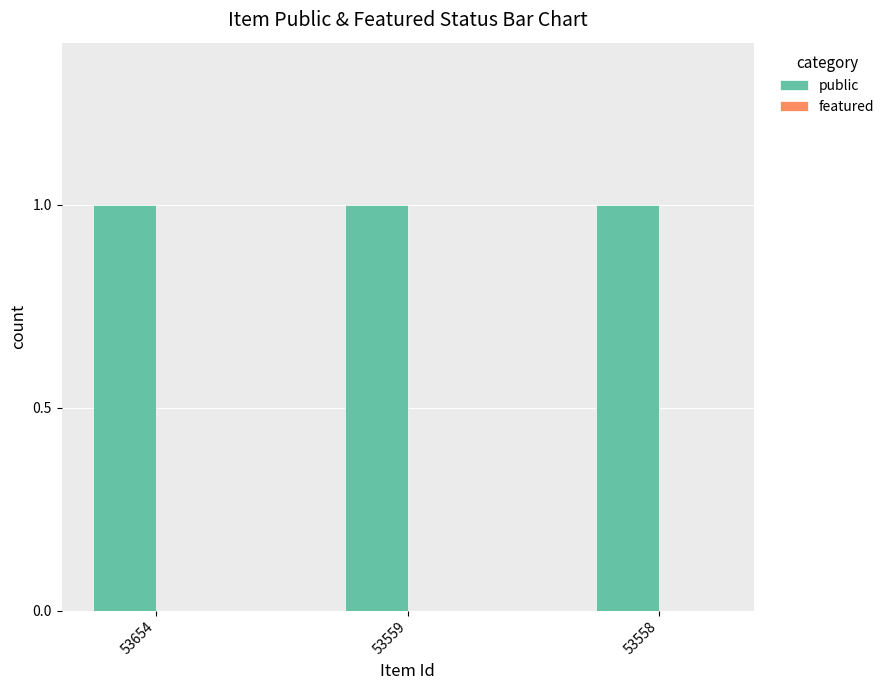

List the series in order of their overall mean, lowest first.

featured, public